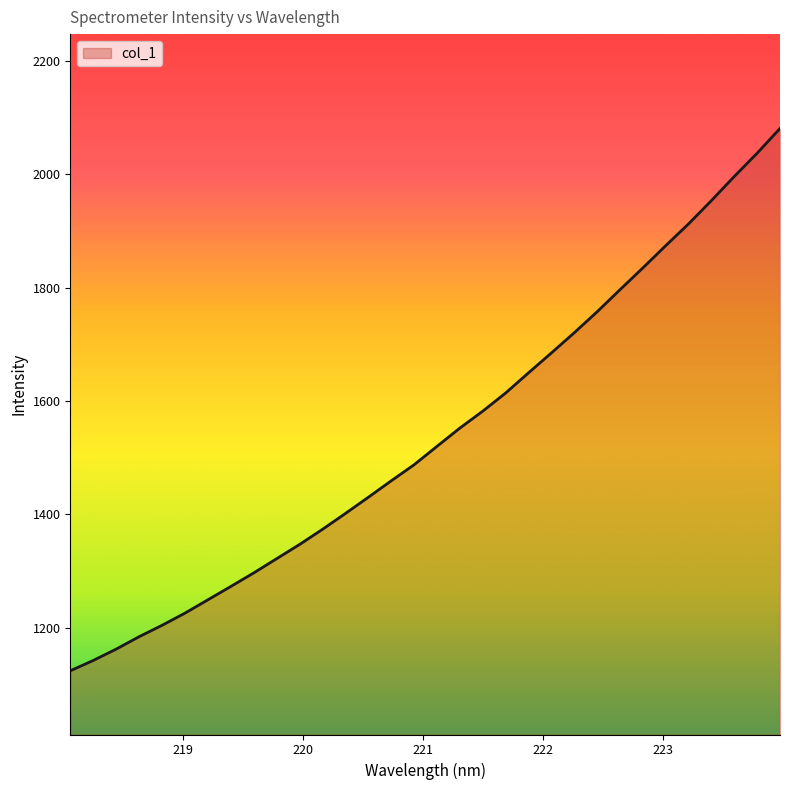

What is the greatest value displayed?

2080.7